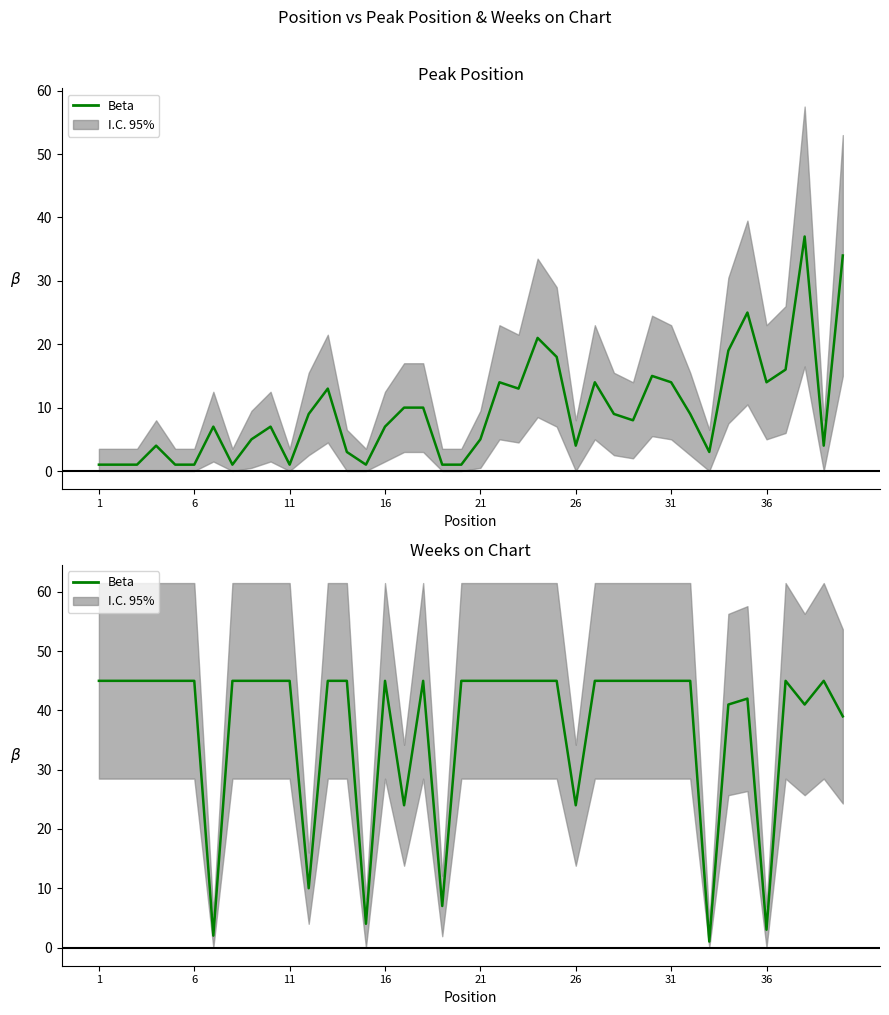

What is the smallest value displayed?

1